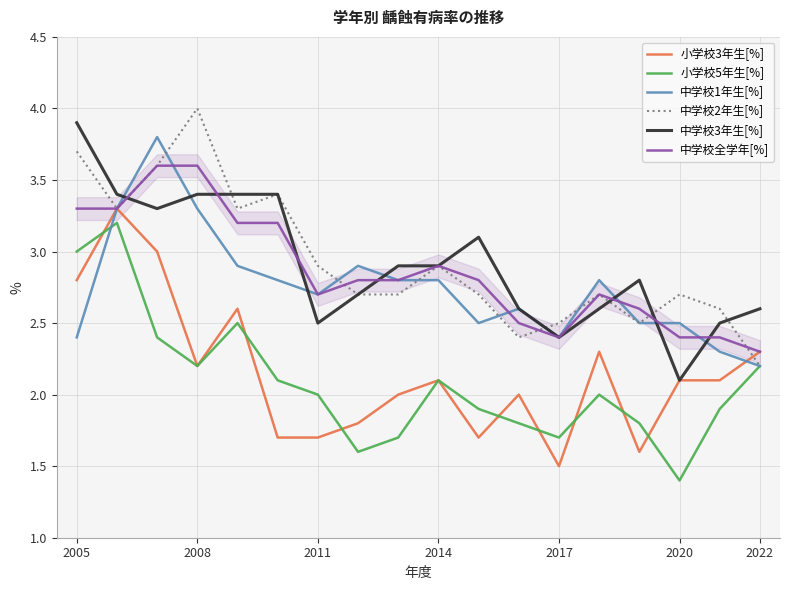

What is the greatest value displayed?

4.0